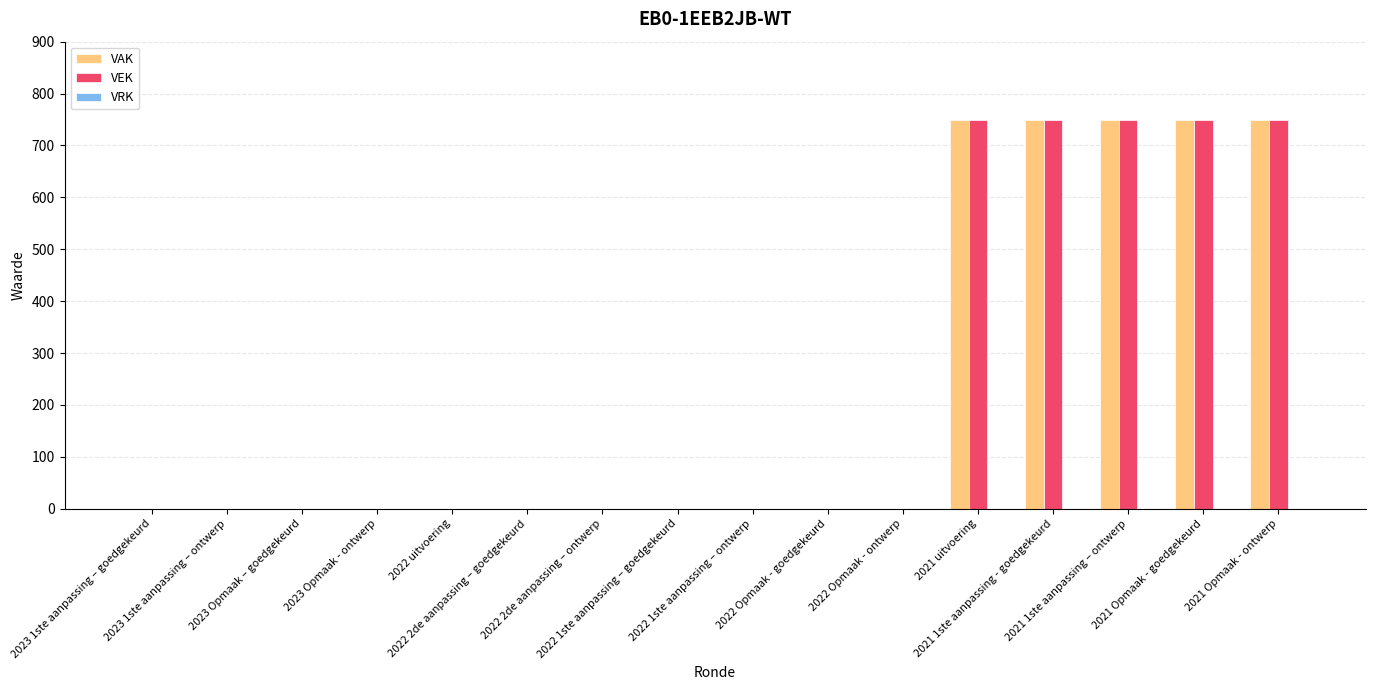

Count the VEK values in the range 0 to 750.

16